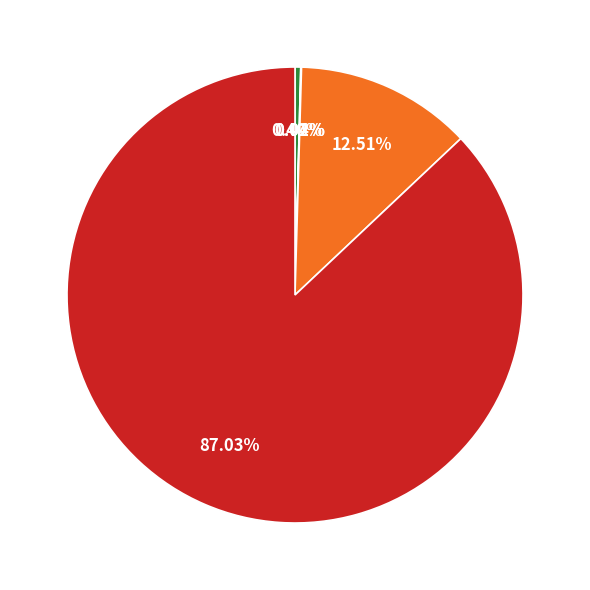

To the nearest percent, what is the difference between the largest and smallest slice percentages?

87%